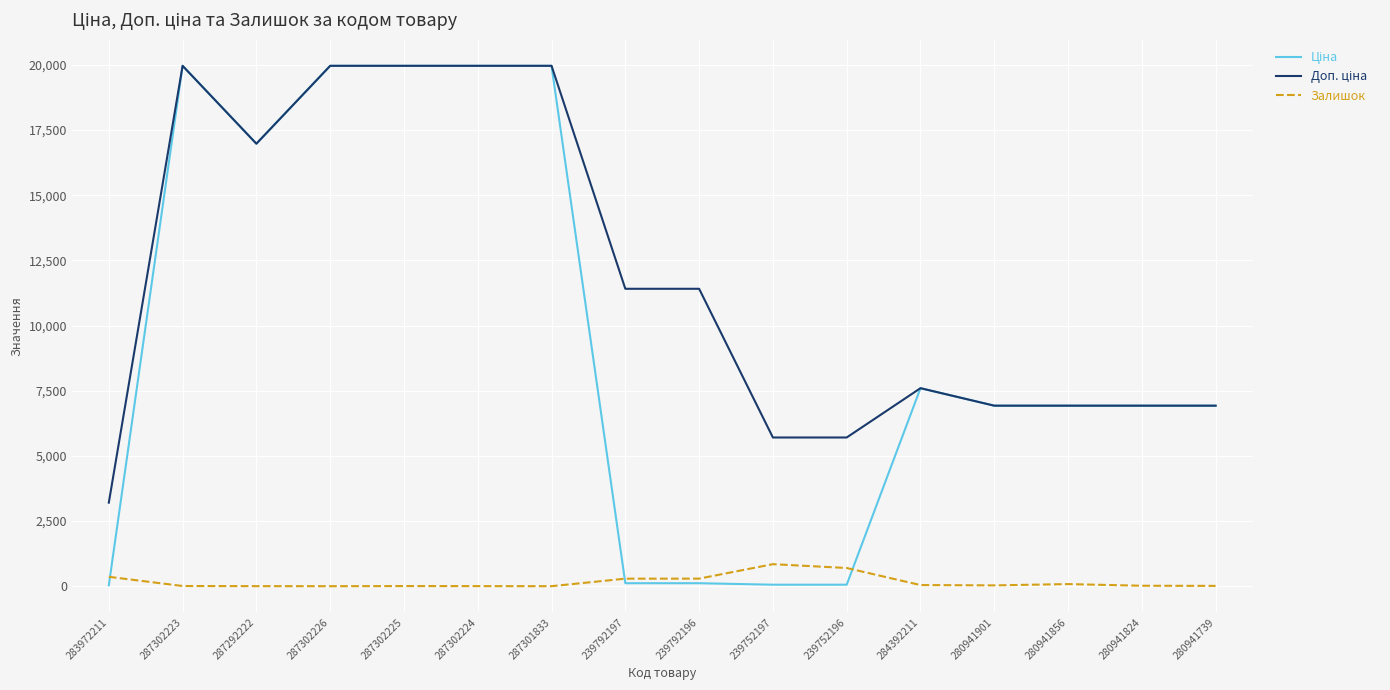

What is the greatest value displayed?

19964.2